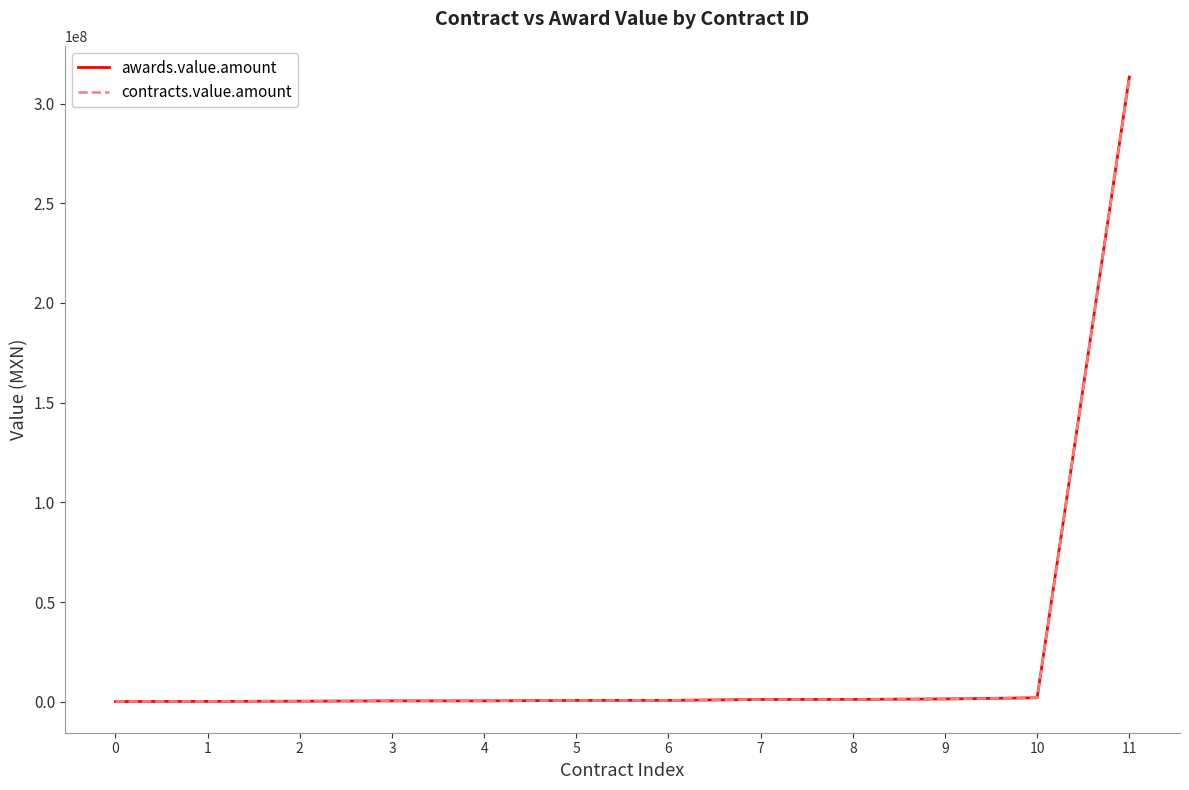

True or false: contracts.value.amount and awards.value.amount intersect in this chart.

False